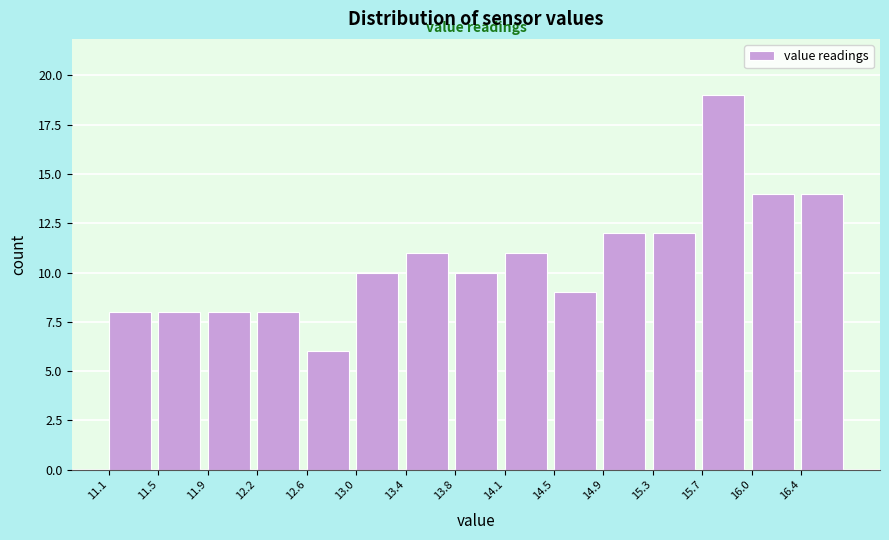

How tall is the bar that spans 14.52 to 14.90 on the x-axis? Neither the bar edges nor the heights are printed on the chart, so give them approximately, as read against the axes.

9